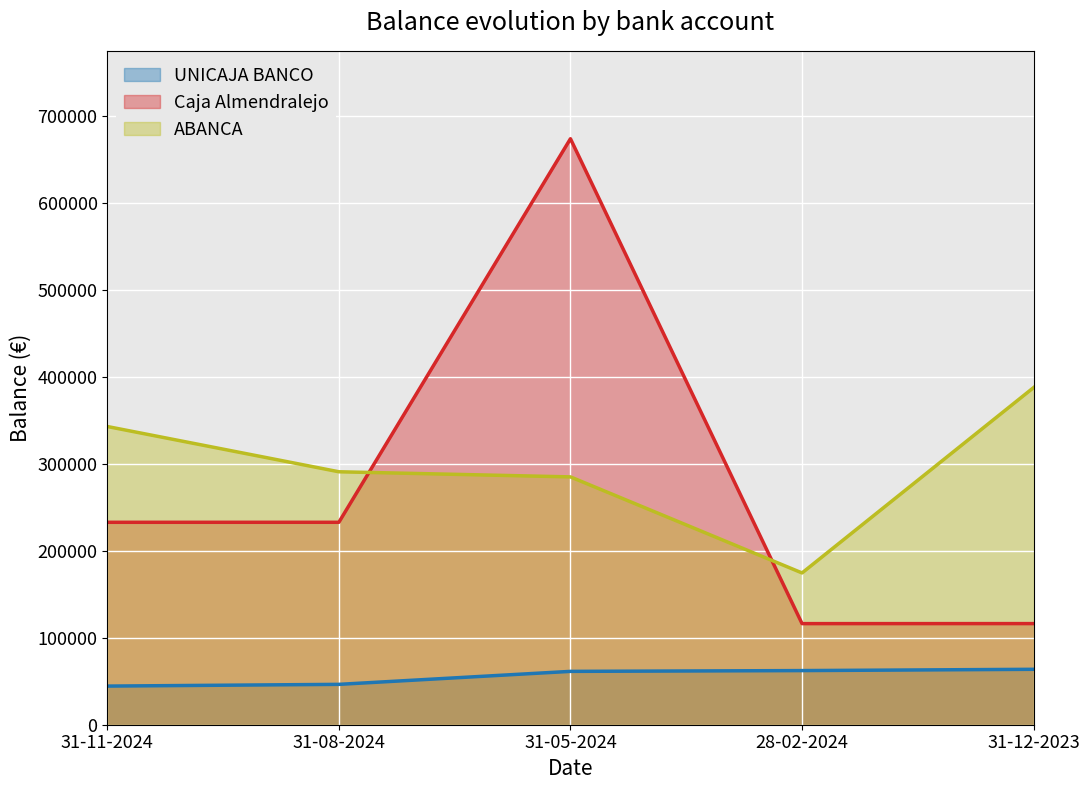

What is the label of the 2nd point from the left?

31-08-2024